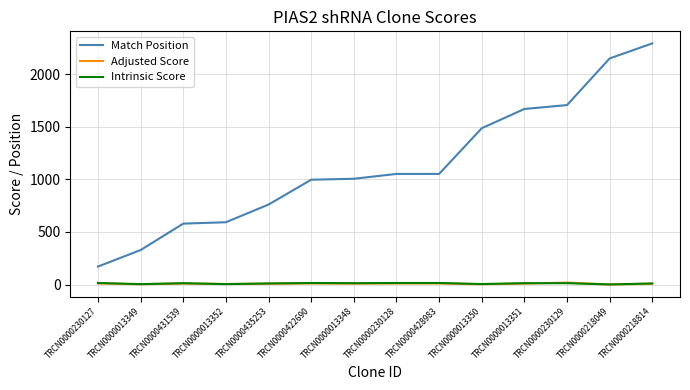

What position from the right is TRCN0000218049?

2